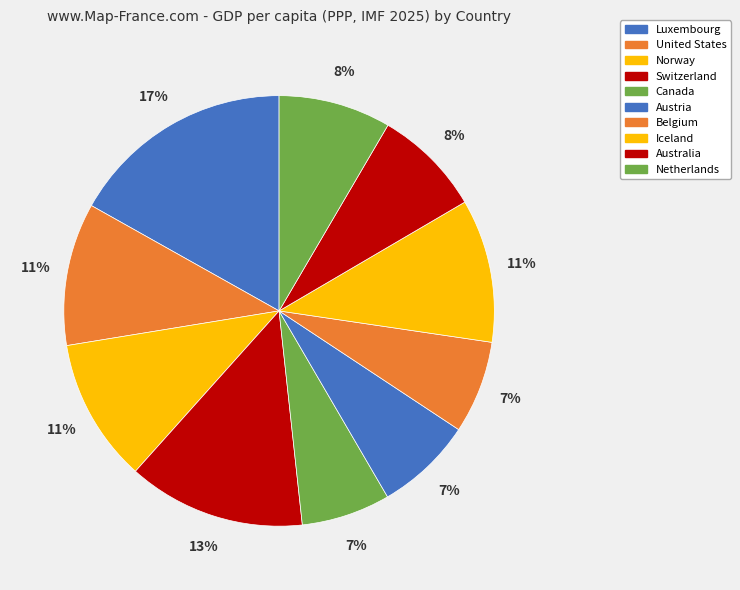

What percentage is the Canada slice, to the nearest percent?

7%